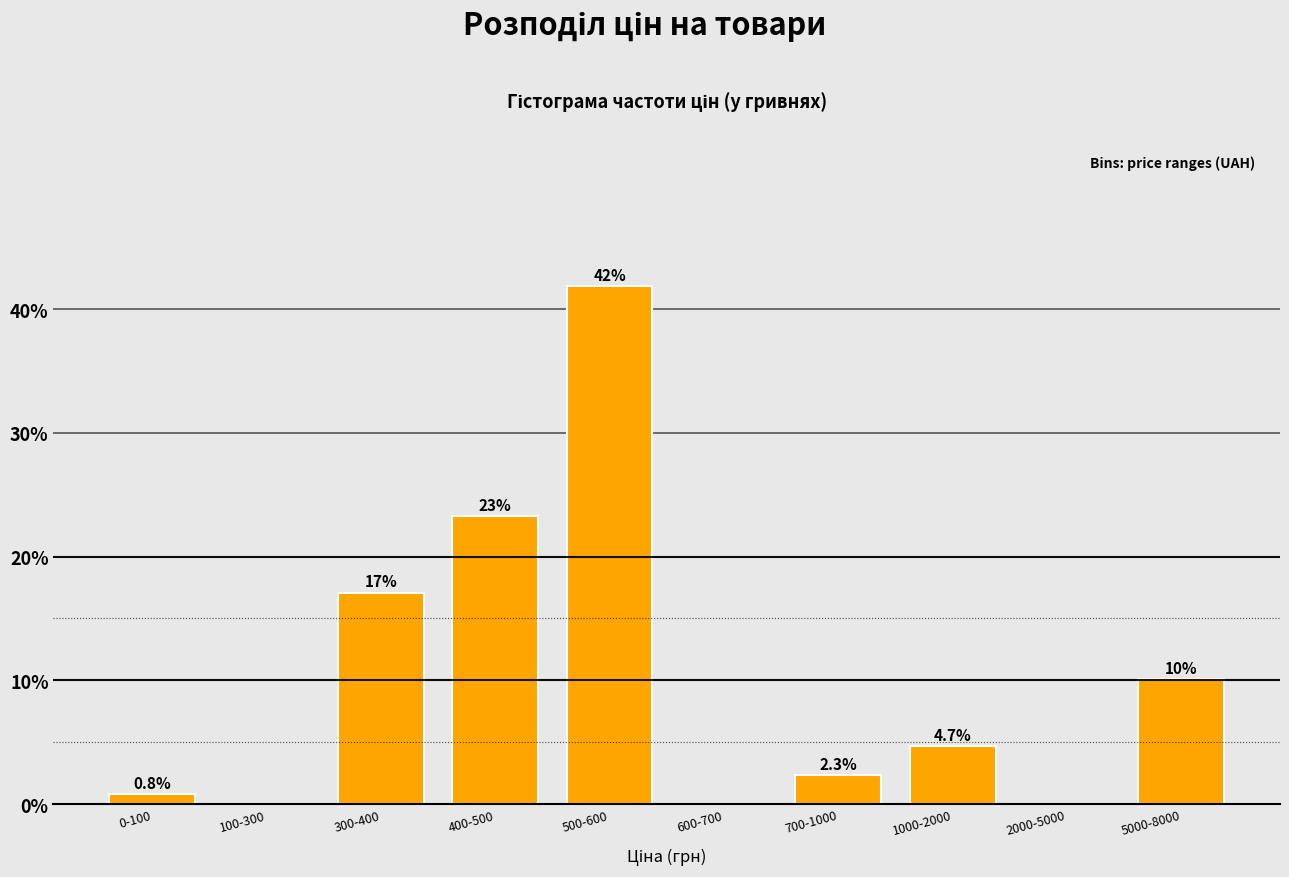

Reading left to right, extract all data points from this chart.

0-100=0.8	100-300=0.0	300-400=17.1	400-500=23.3	500-600=41.9	600-700=0.0	700-1000=2.3	1000-2000=4.7	2000-5000=0.0	5000-8000=10.1